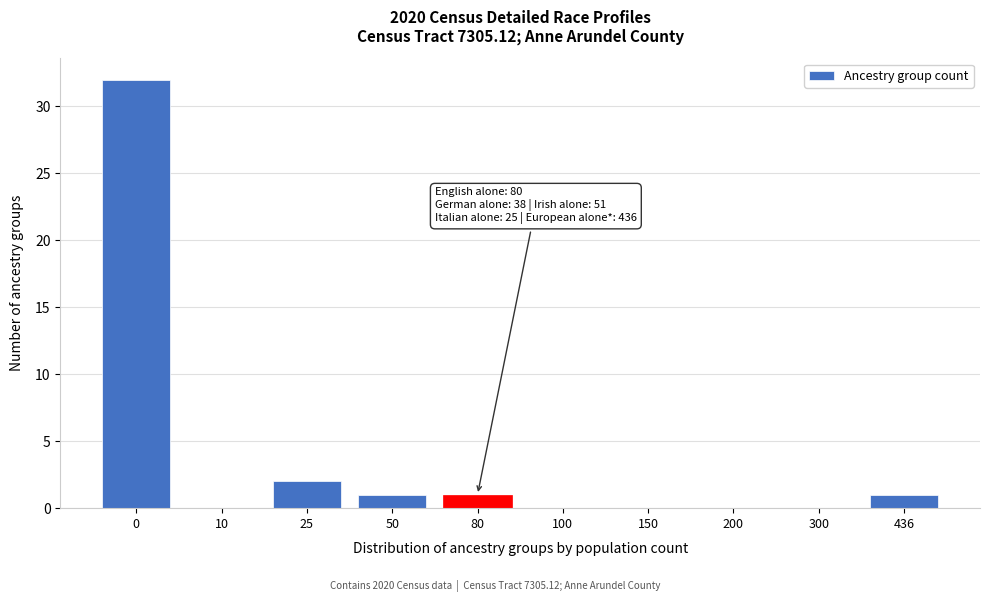

Reading left to right, list all the values displayed in this chart.

0=32	10=0	25=2	50=1	80=1	100=0	150=0	200=0	300=0	436=1